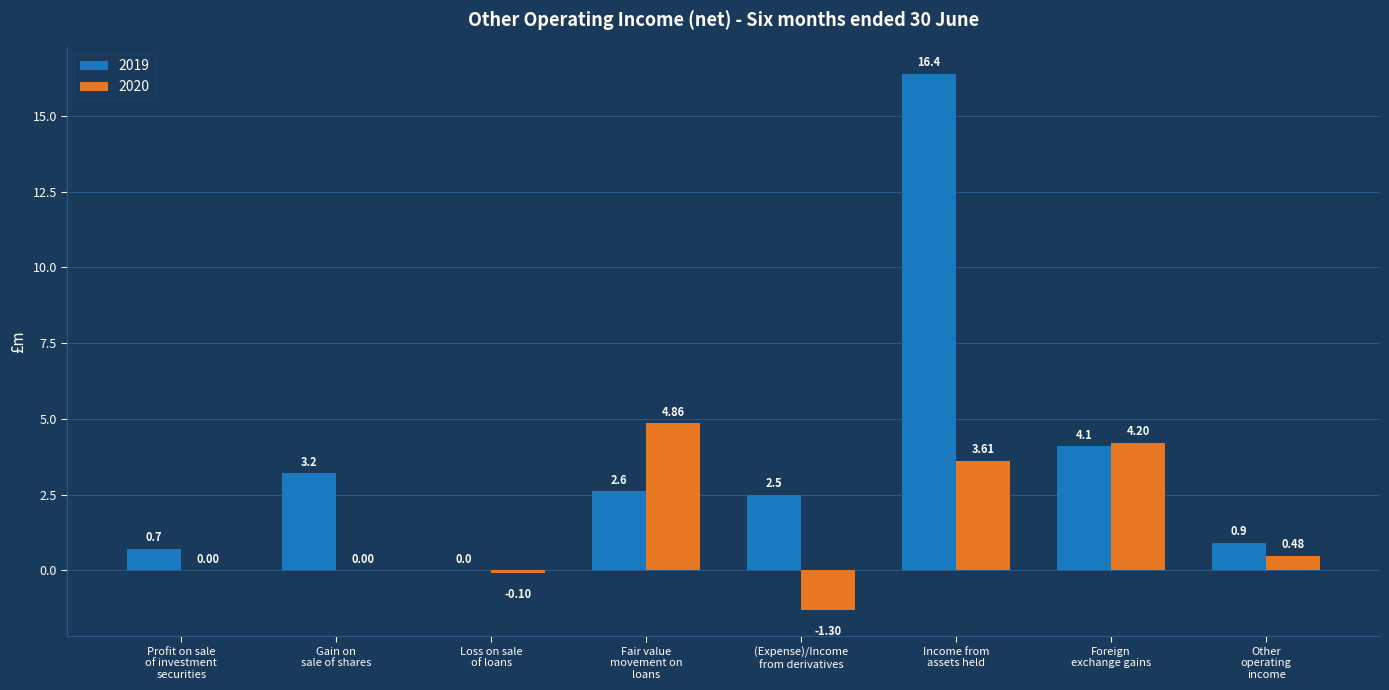

How many distinct data groups are displayed?

2